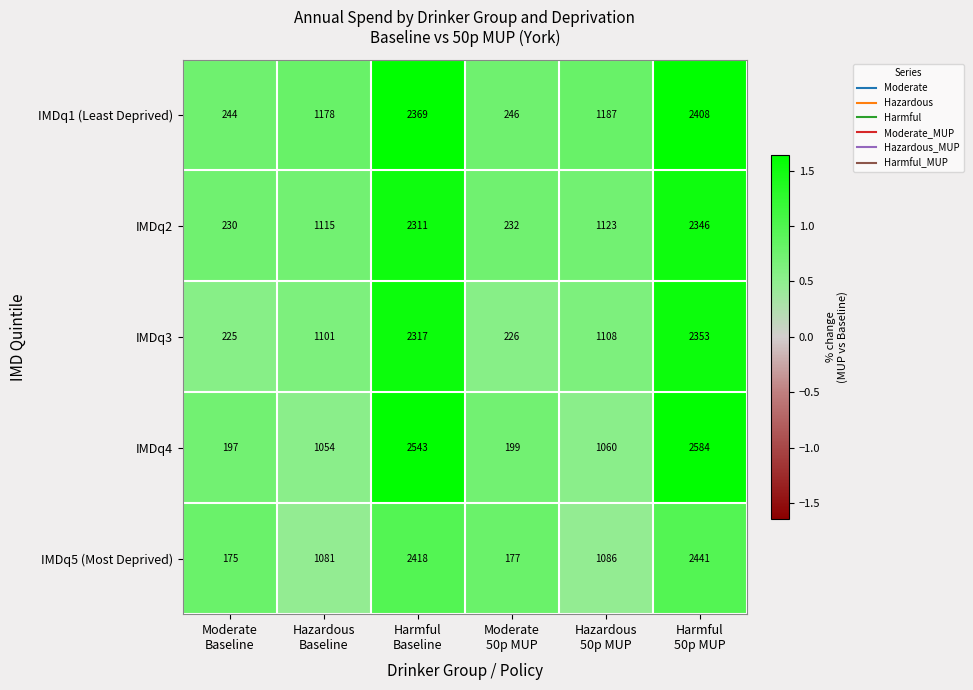

What is the difference between the maximum and second lowest values in the IMDq3 series?

2127